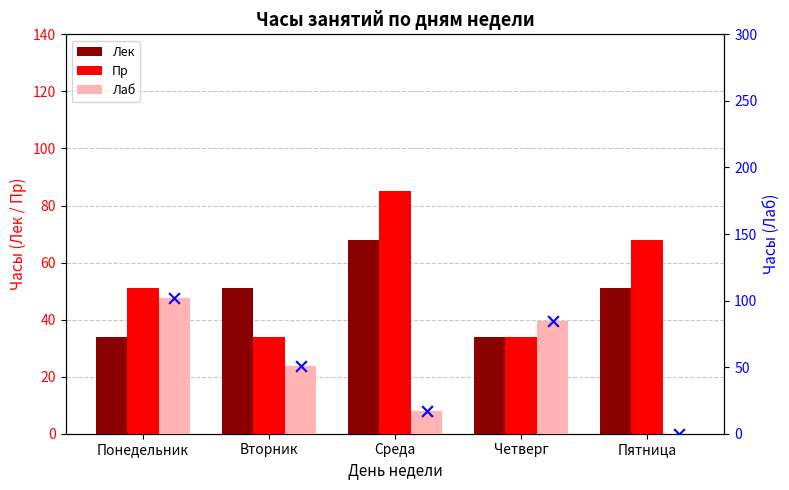

Which series has the widest spread of Y values?

Лаб